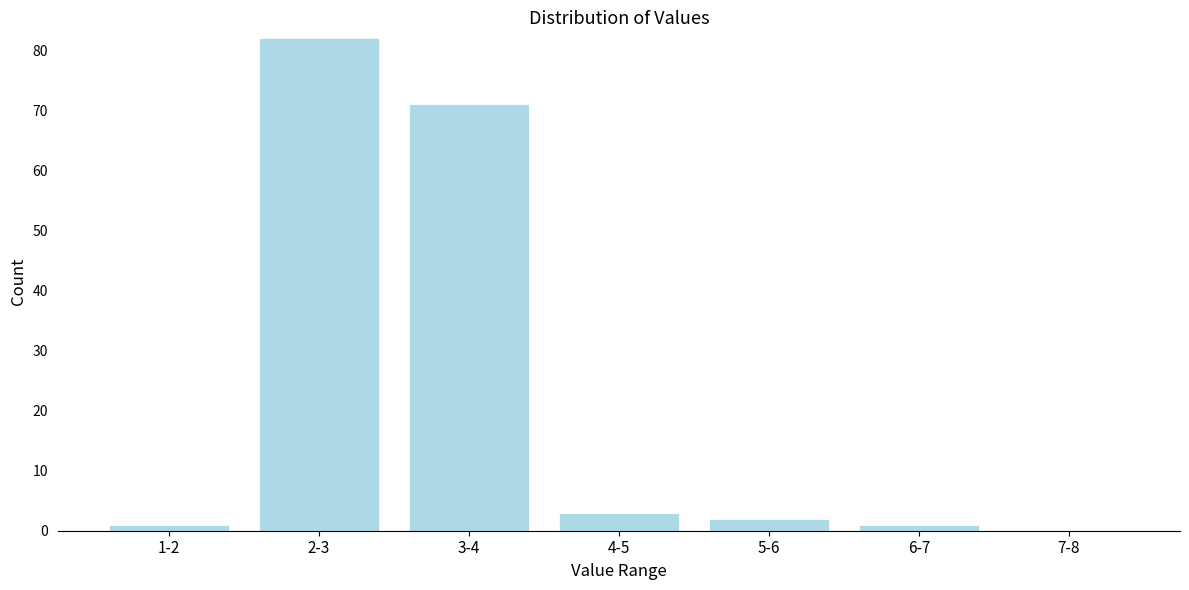

Reading left to right, extract all data points from this chart.

1-2=1	2-3=82	3-4=71	4-5=3	5-6=2	6-7=1	7-8=0